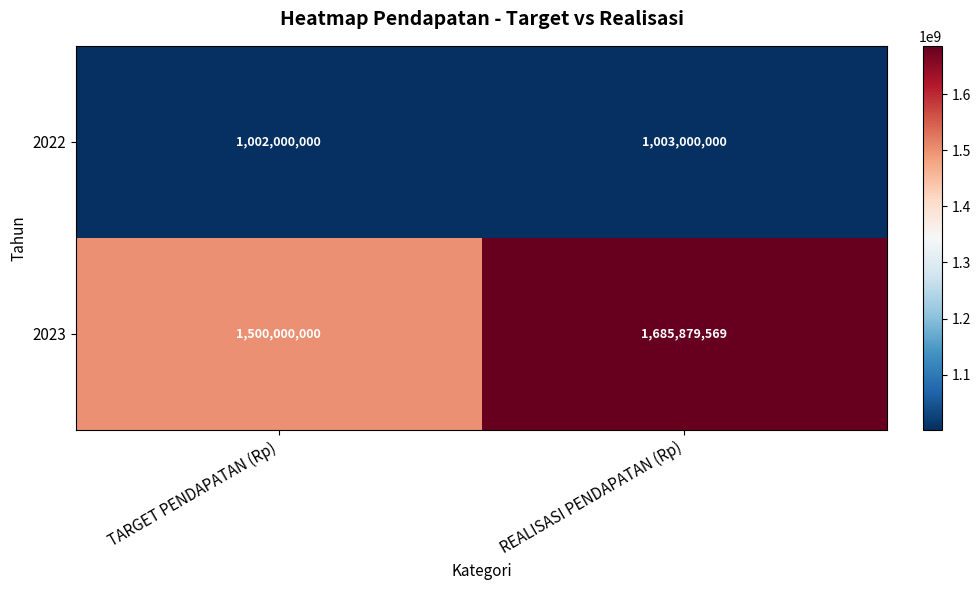

Reading left to right, list all the values displayed in this chart.

2022: 1002000000	1003000000
2023: 1500000000	1685879569